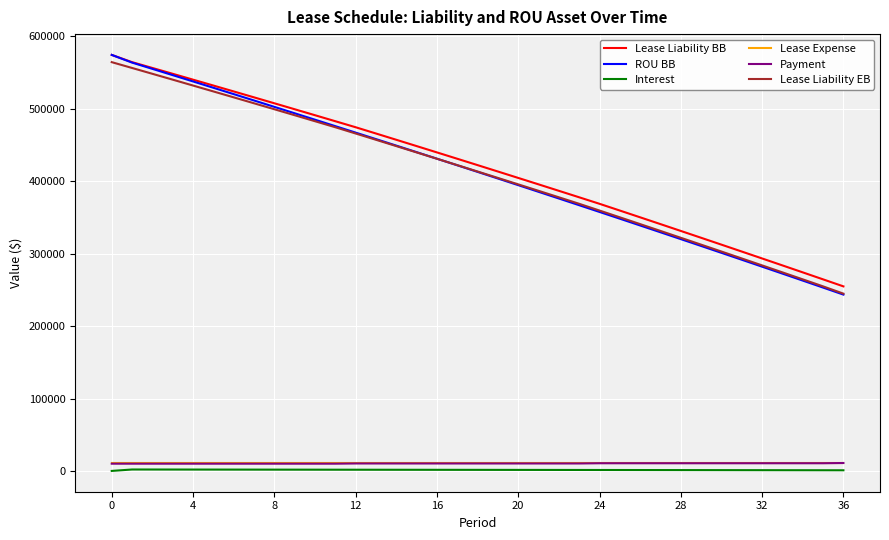

Which series has the largest range (max minus min)?

ROU BB